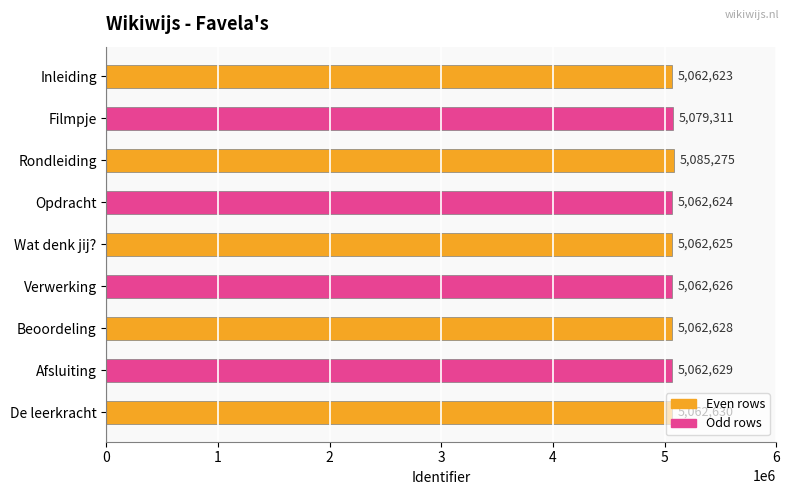

What is the difference between the values at Opdracht and Beoordeling?

4